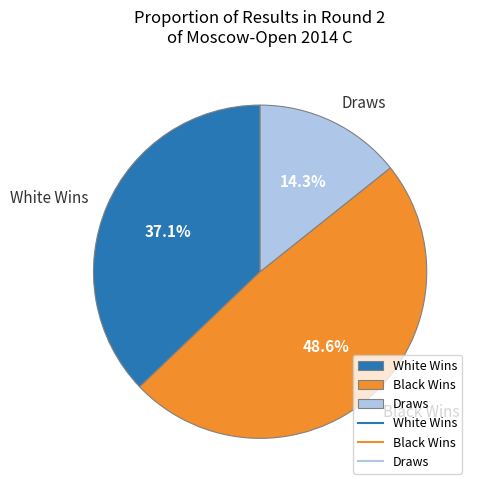

Is the sum of Draws and White Wins greater than half?

Yes